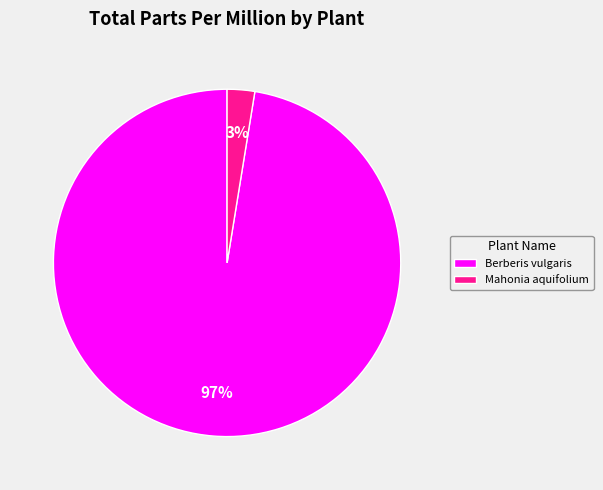

Rank the categories by value from lowest to highest.

Mahonia aquifolium, Berberis vulgaris